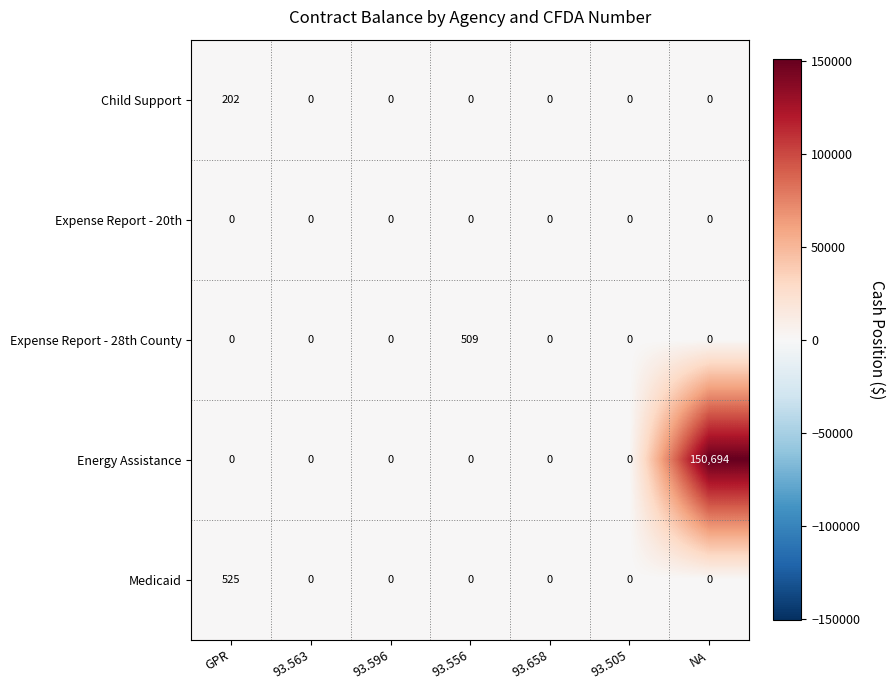

What is the difference between the highest and lowest values at GPR?

525